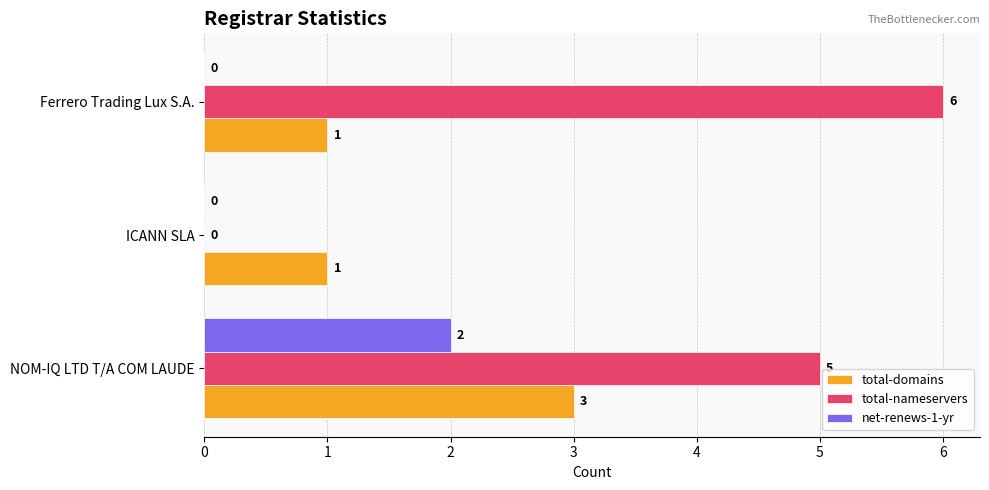

Is it true that total-nameservers equals 6 at Ferrero Trading Lux S.A.?

True